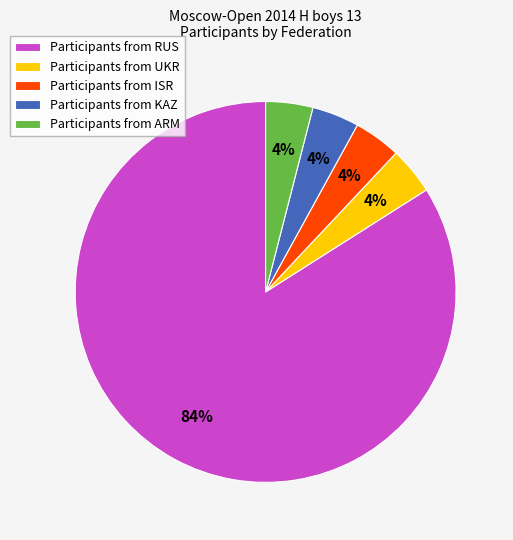

Is it true that Participants from RUS is 71% of the pie?

False